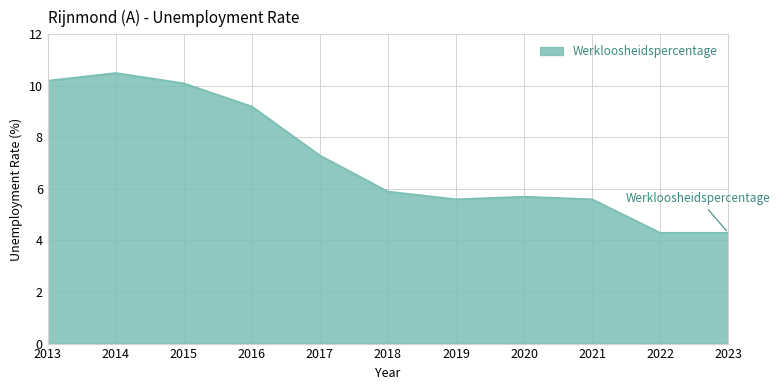

What is the change in value from 2014 to 2022?

-6.2